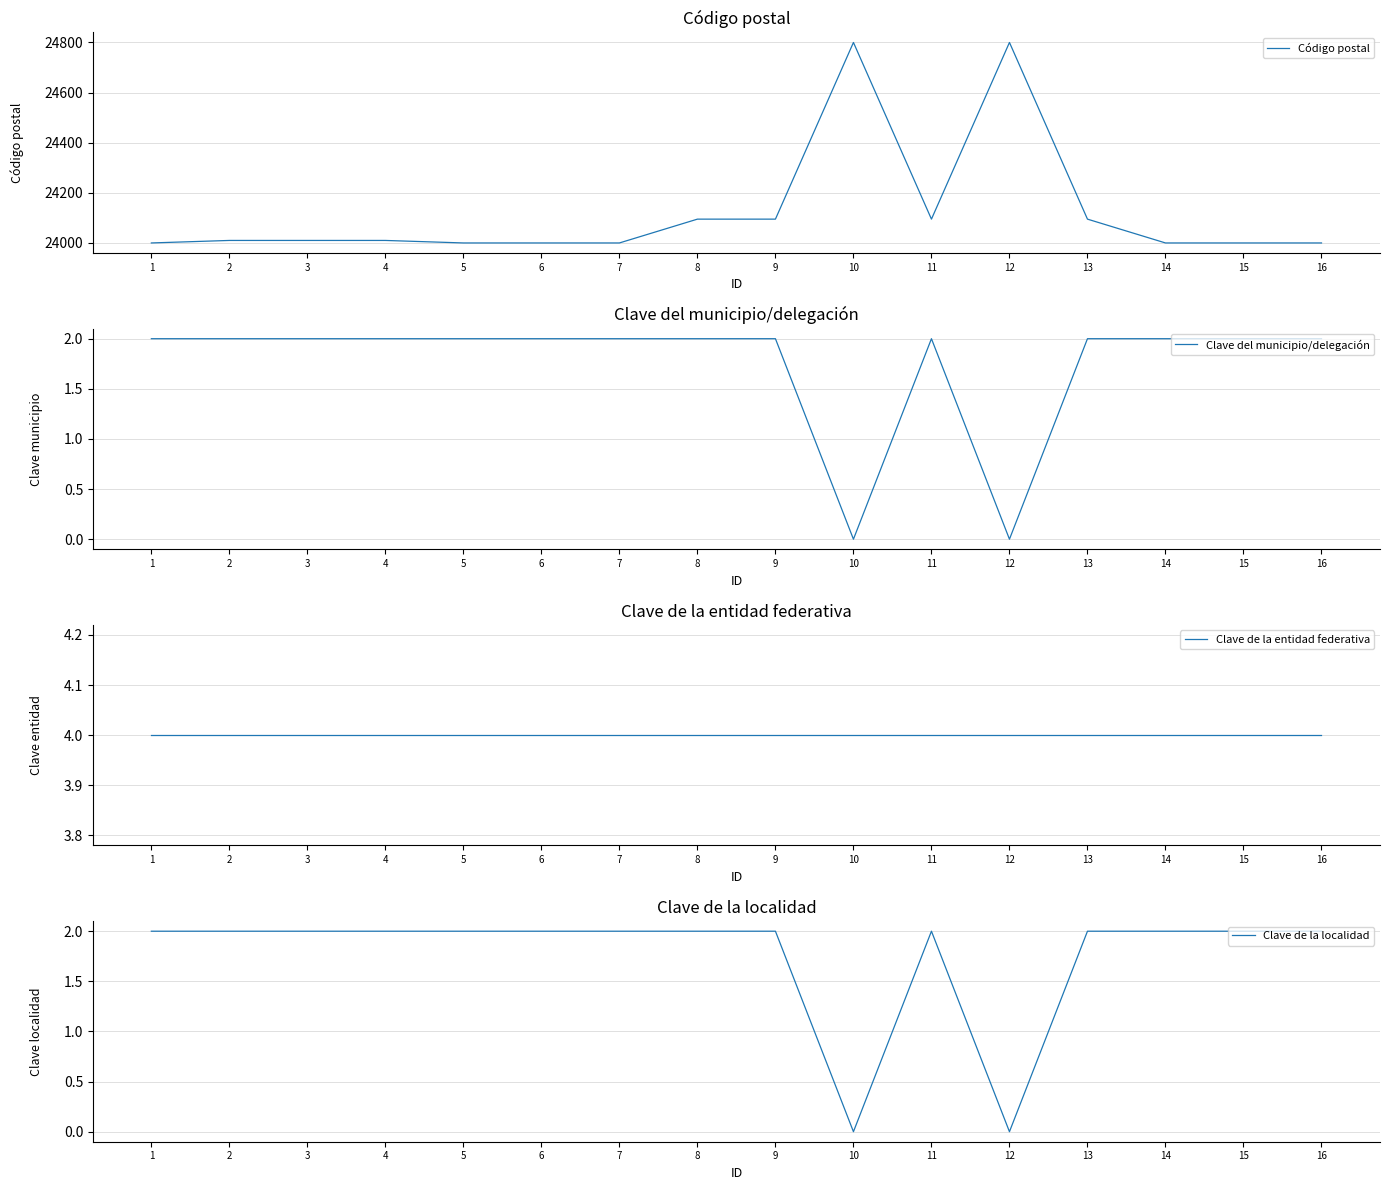

Rank the series at 3 from highest to lowest value.

Código postal, Clave de la entidad federativa, Clave del municipio/delegación, Clave de la localidad